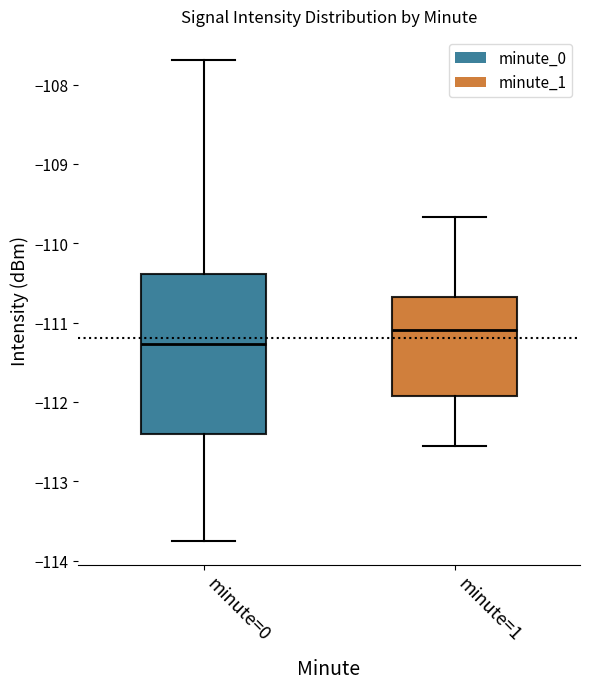

Which box's median line is the lowest?

minute=0